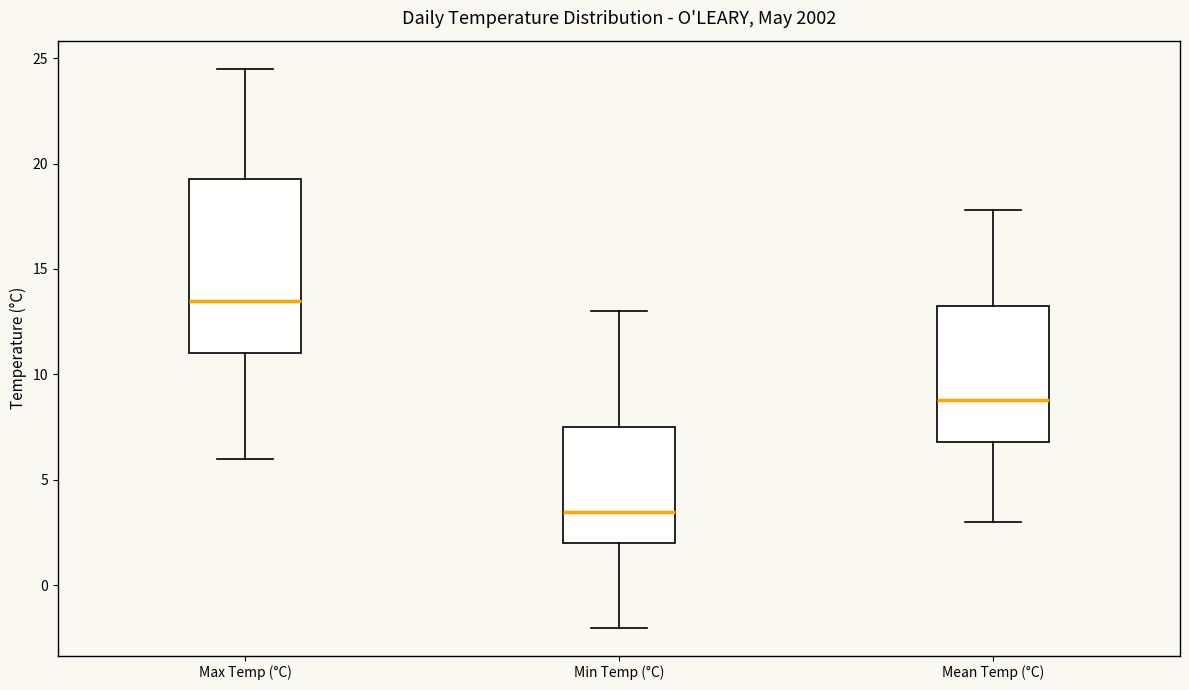

Which box is the tallest, from its lower edge to its upper edge?

Max Temp (°C)